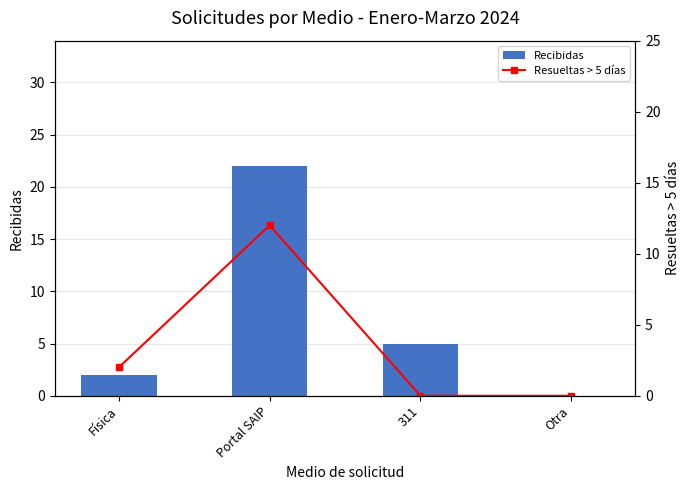

List the series in order of their overall mean, highest first.

Recibidas, Resueltas > 5 días